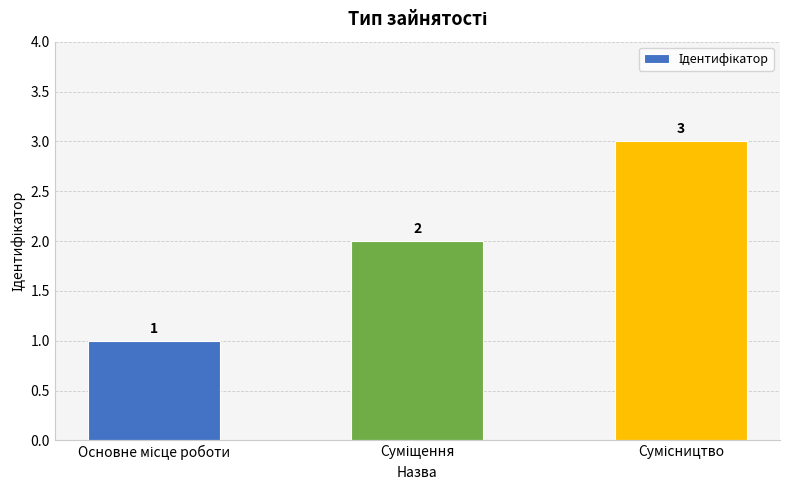

Count the values in the range 1 to 3.

3